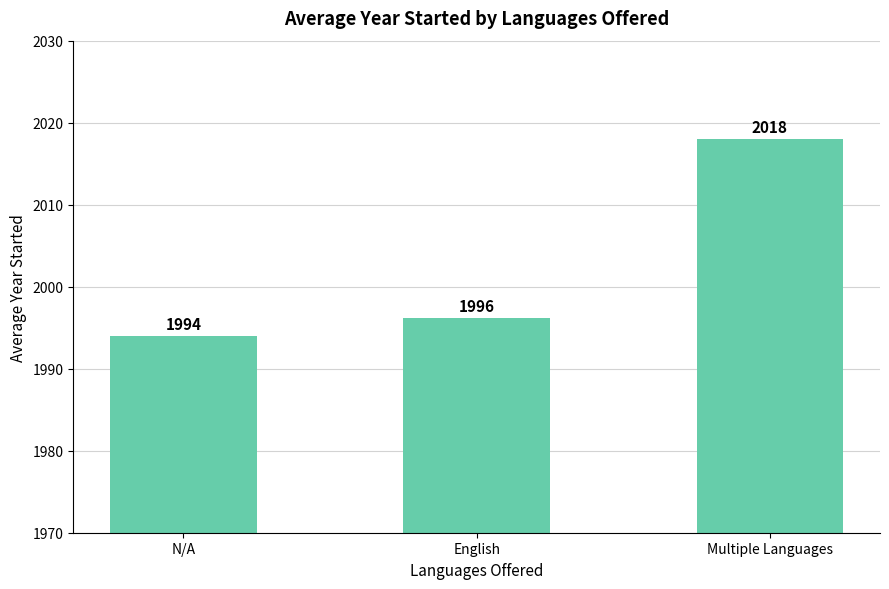

What is the average value?

2002.7